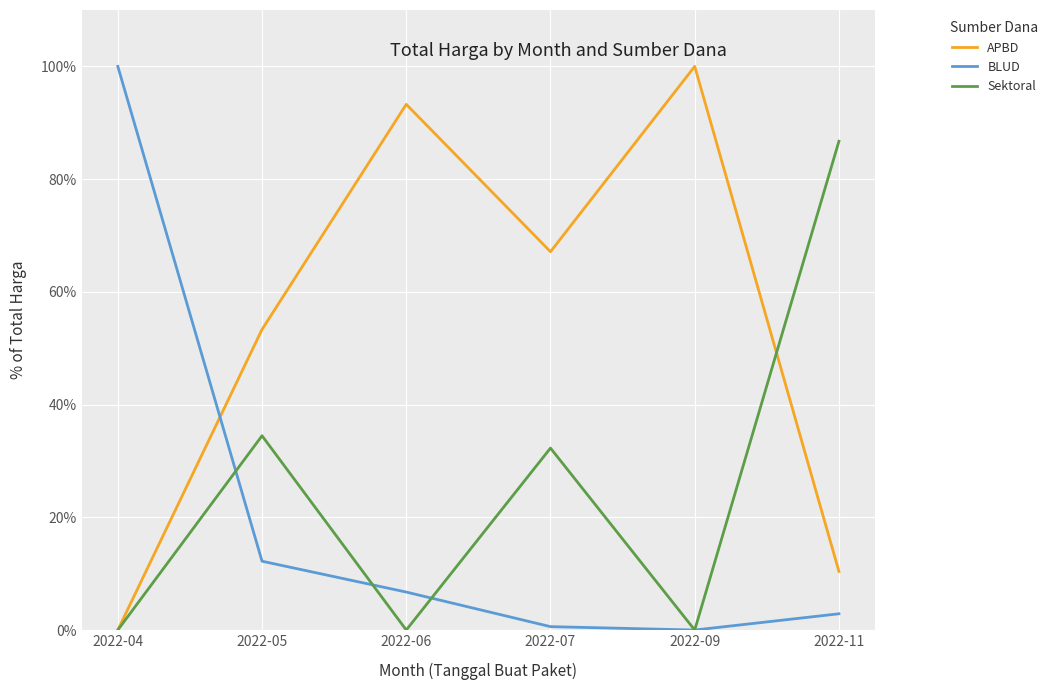

Where do Sektoral and BLUD first cross each other?

2022-04 and 2022-05